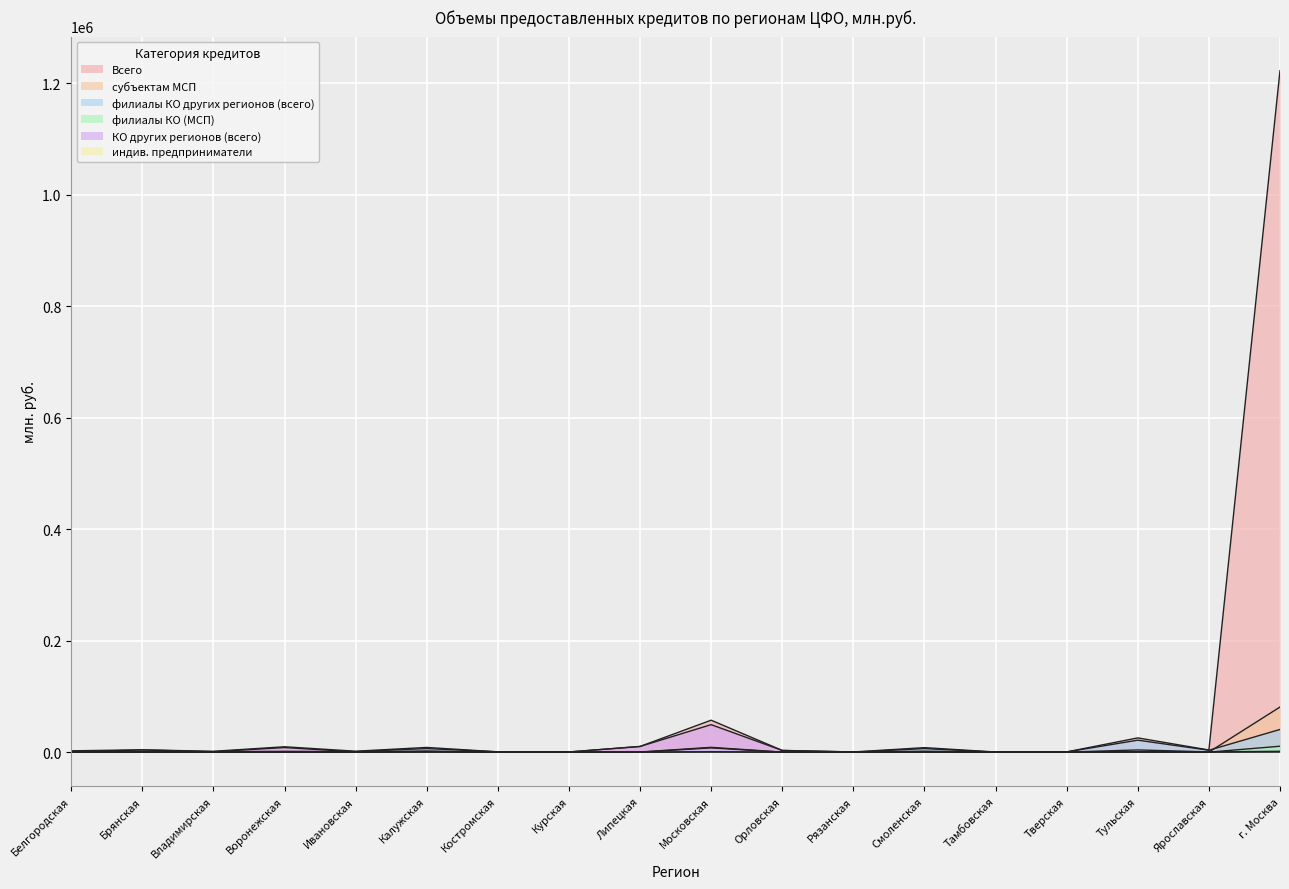

How many values in the филиалы КО (МСП) series are below 38?

9